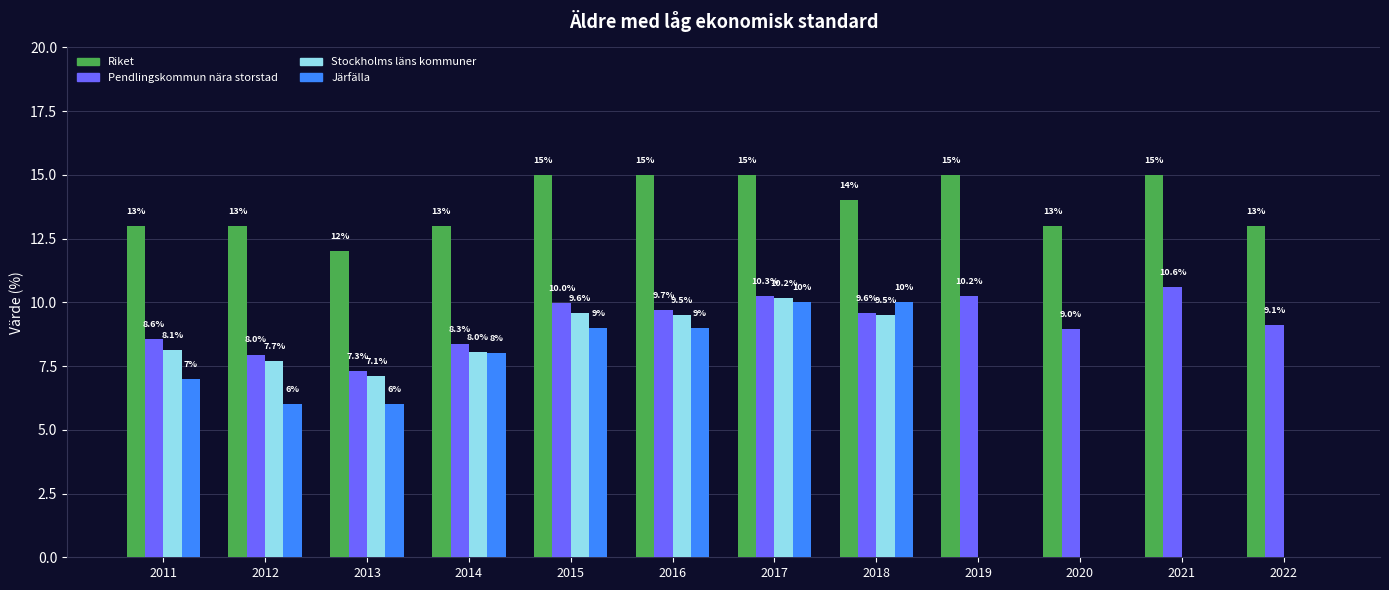

Which series changed the most between 2011 and 2022?

Stockholms läns kommuner